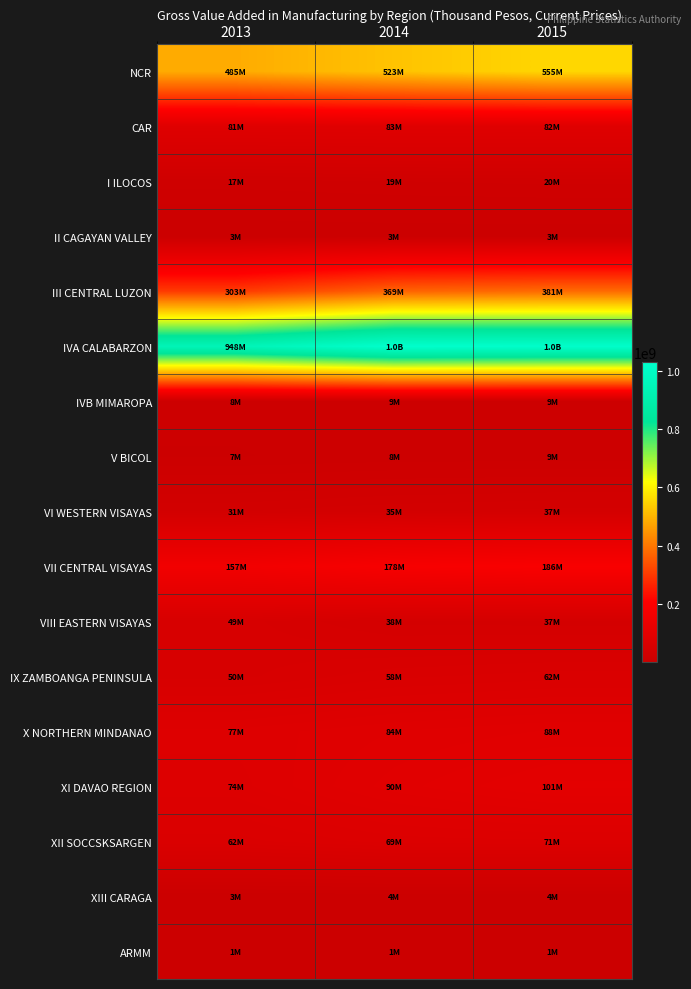

How many data points does each series have?

3